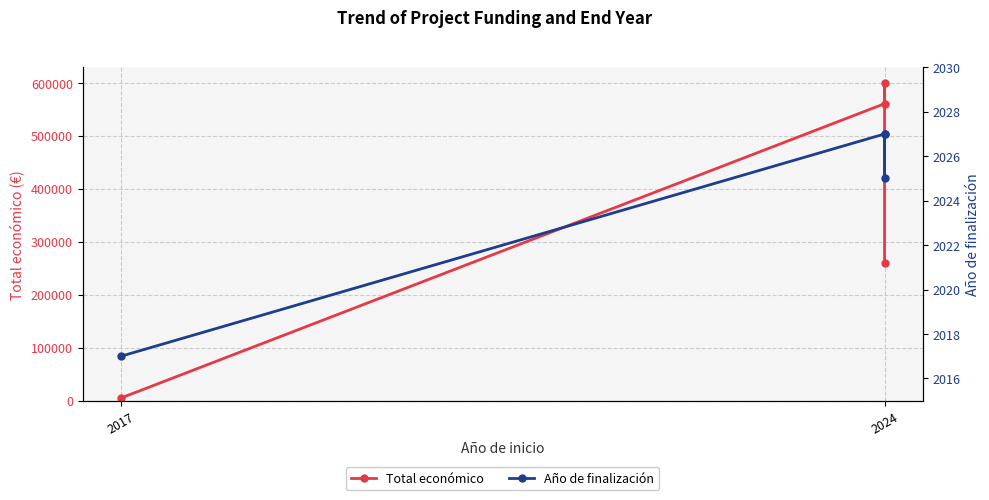

Rank the series at 2024 from highest to lowest value.

Total económico, Año de finalización